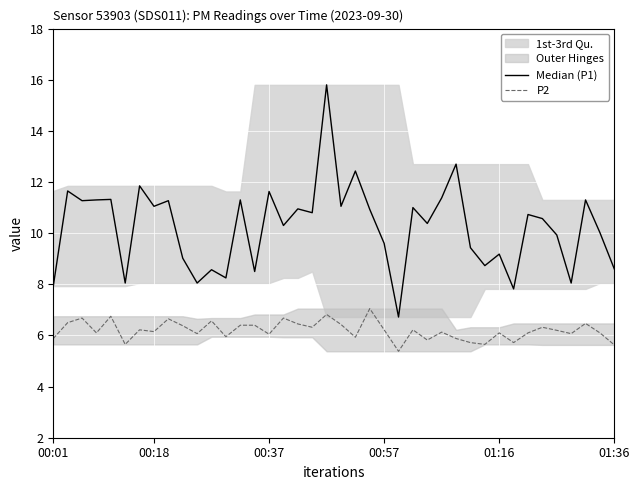

Is this an area chart (filled region under the line)?

No